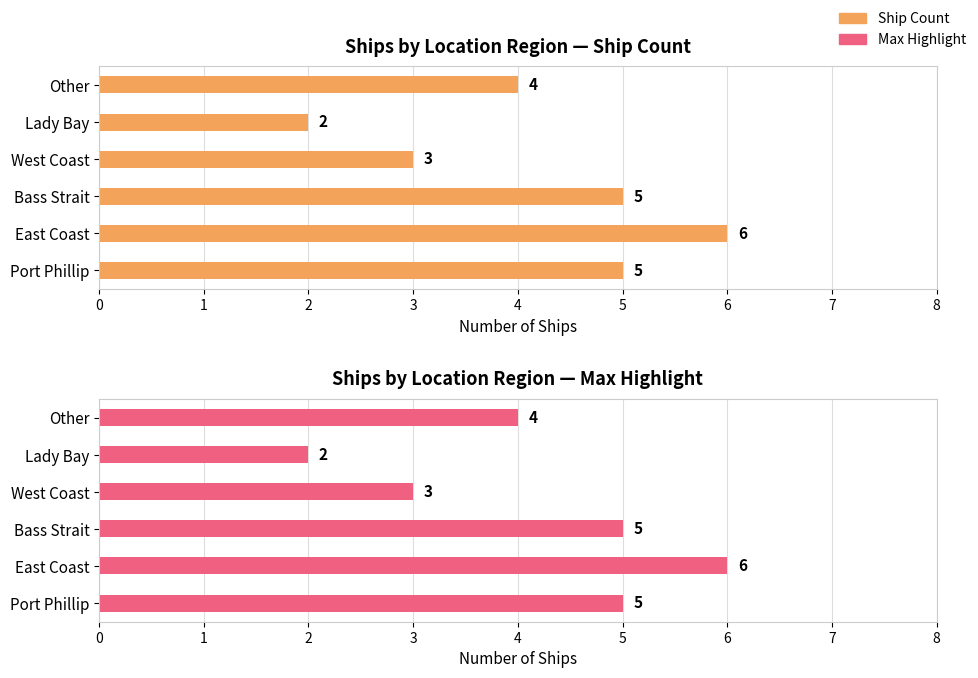

Count the number of data series in this chart.

2